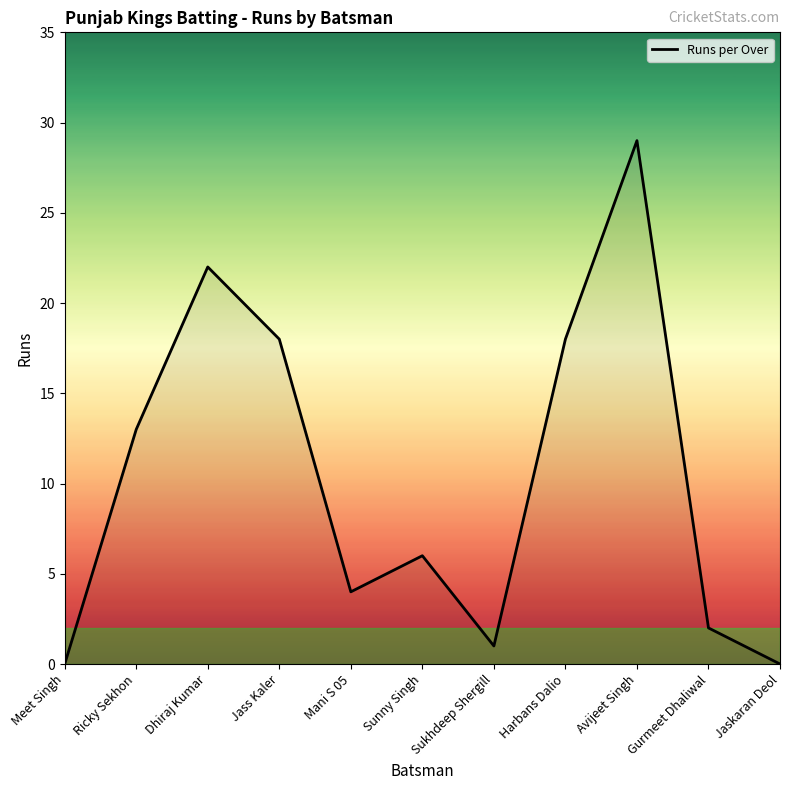

Reading left to right, list all the values displayed in this chart.

Meet Singh=0	Ricky Sekhon=13	Dhiraj Kumar=22	Jass Kaler=18	Mani S 05=4	Sunny Singh=6	Sukhdeep Shergill=1	Harbans Dalio=18	Avijeet Singh=29	Gurmeet Dhaliwal=2	Jaskaran Deol=0